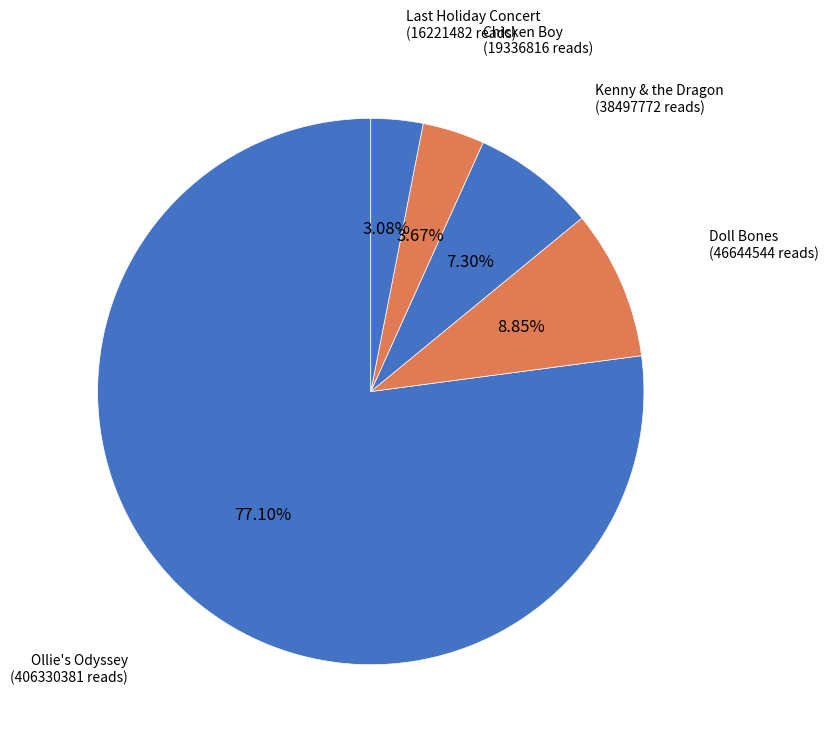

Is there a majority slice in this chart?

Yes